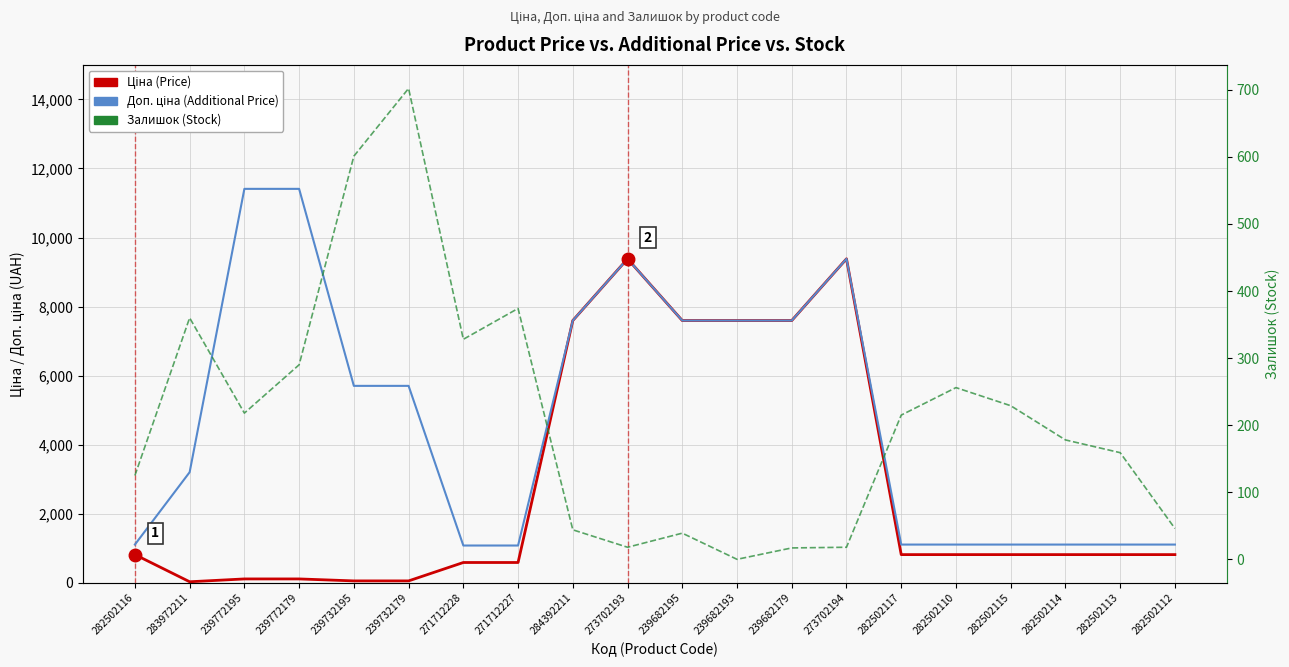

What is the difference between the second highest and second lowest values in the Залишок (Stock) series?

584.0